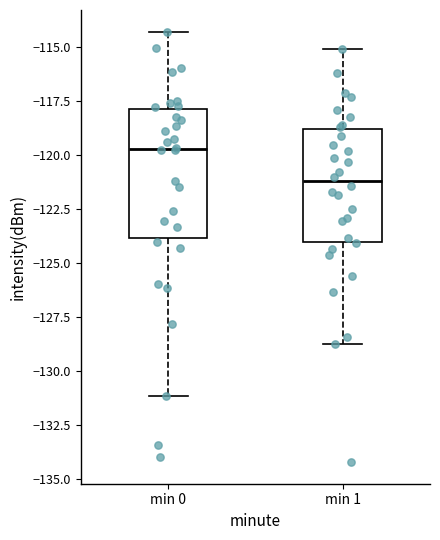

Where is the lower edge of the box for min 1 on the y-axis? The values are not printed on the chart, so give them approximately, as read against the axis.

-124.0